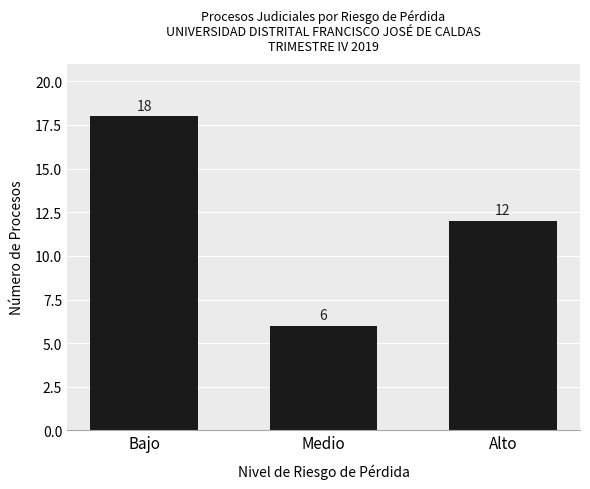

How many bars are there in total?

3